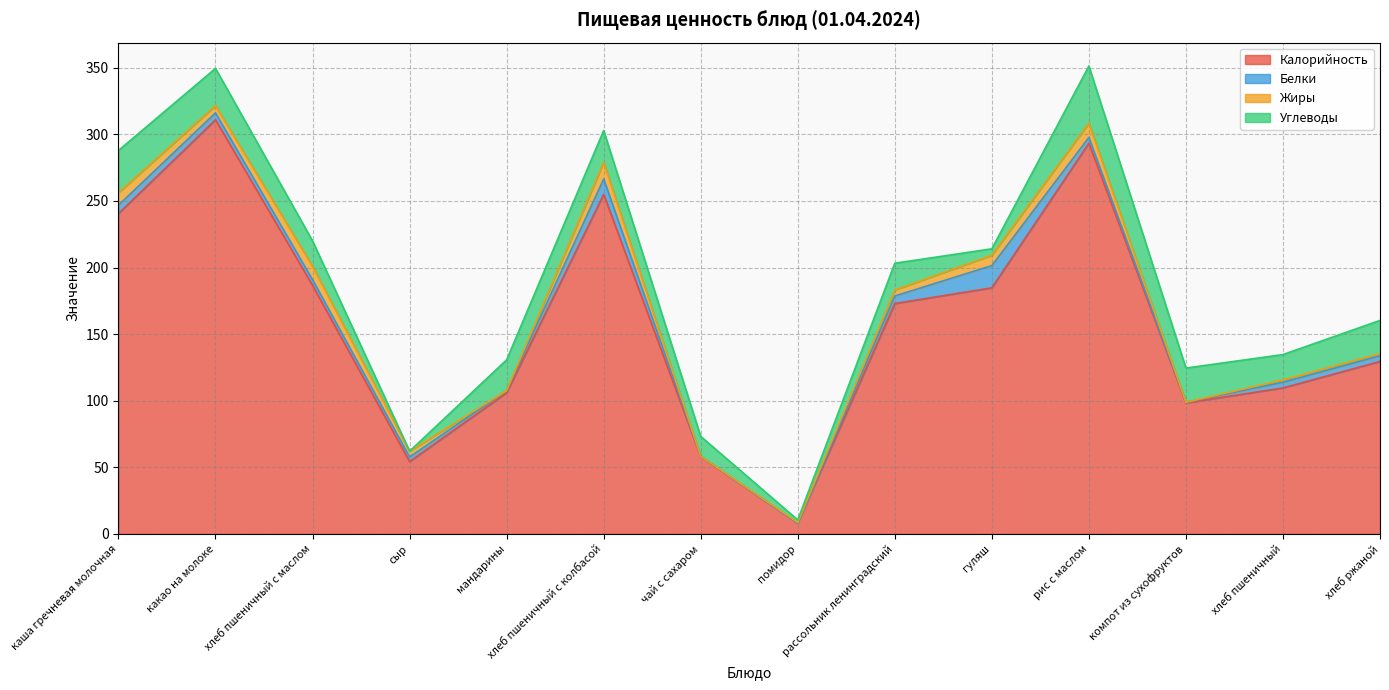

What is the total value across all series at хлеб пшеничный?

134.7